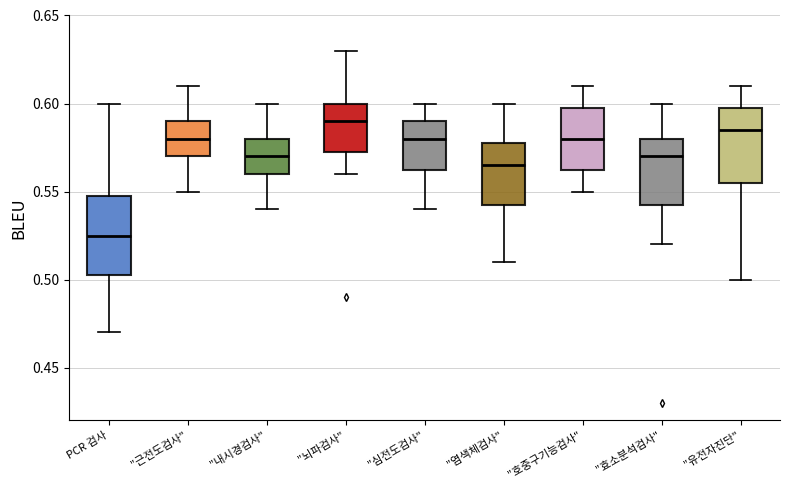

Reading left to right, transcribe this box plot: for each box, give where its median line is, the range the box spans, and where its two whiskers end, as read against the y-axis. The values are not printed on the chart, so give them approximately, as read against the axis.

PCR 검사: median 0.525, box 0.505 to 0.550, whiskers 0.470 to 0.600
"근전도검사": median 0.580, box 0.570 to 0.590, whiskers 0.550 to 0.610
"내시경검사": median 0.570, box 0.560 to 0.580, whiskers 0.540 to 0.600
"뇌파검사": median 0.590, box 0.575 to 0.600, whiskers 0.560 to 0.630
"심전도검사": median 0.580, box 0.565 to 0.590, whiskers 0.540 to 0.600
"염색체검사": median 0.565, box 0.545 to 0.580, whiskers 0.510 to 0.600
"호중구기능검사": median 0.580, box 0.565 to 0.600, whiskers 0.550 to 0.610
"효소분석검사": median 0.570, box 0.545 to 0.580, whiskers 0.520 to 0.600
"유전자진단": median 0.585, box 0.555 to 0.600, whiskers 0.500 to 0.610